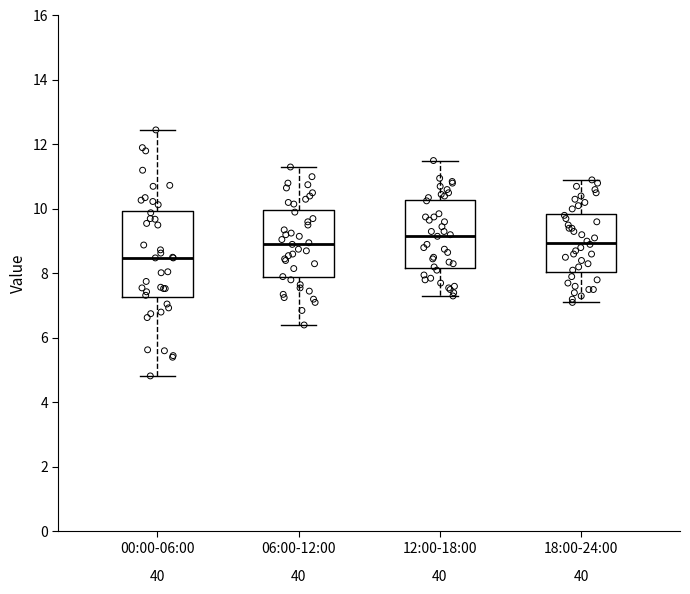

Which box has the lowest median line?

00:00-06:00